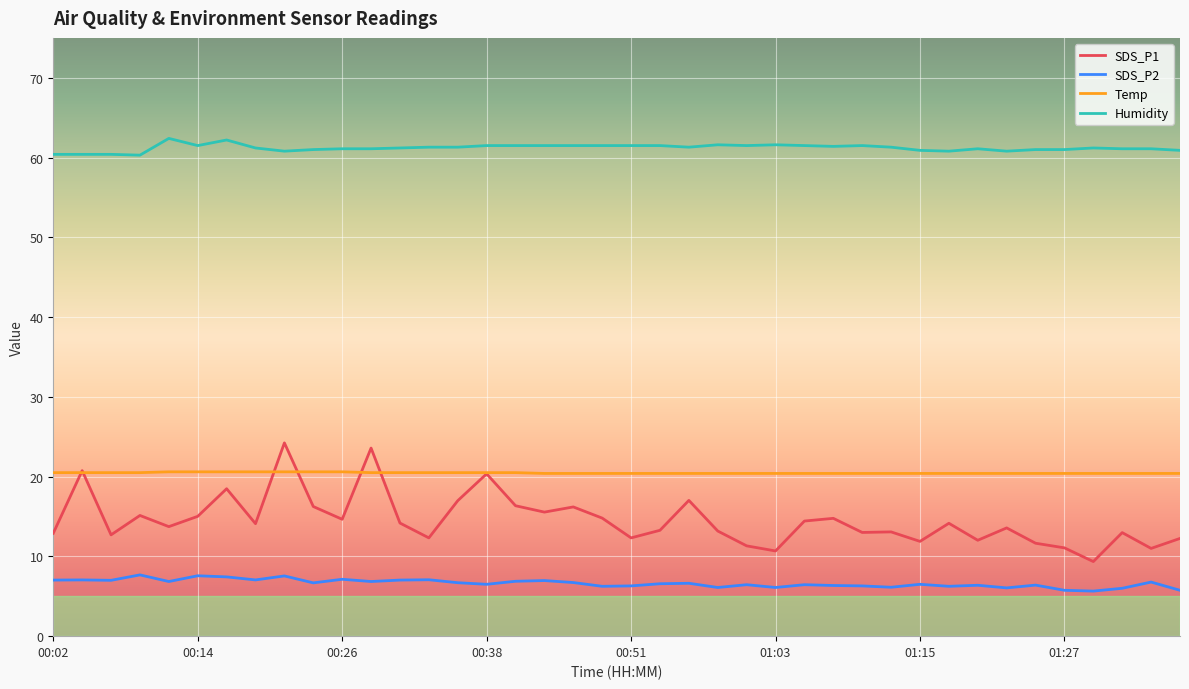

What is the minimum value shown in the chart?

5.7